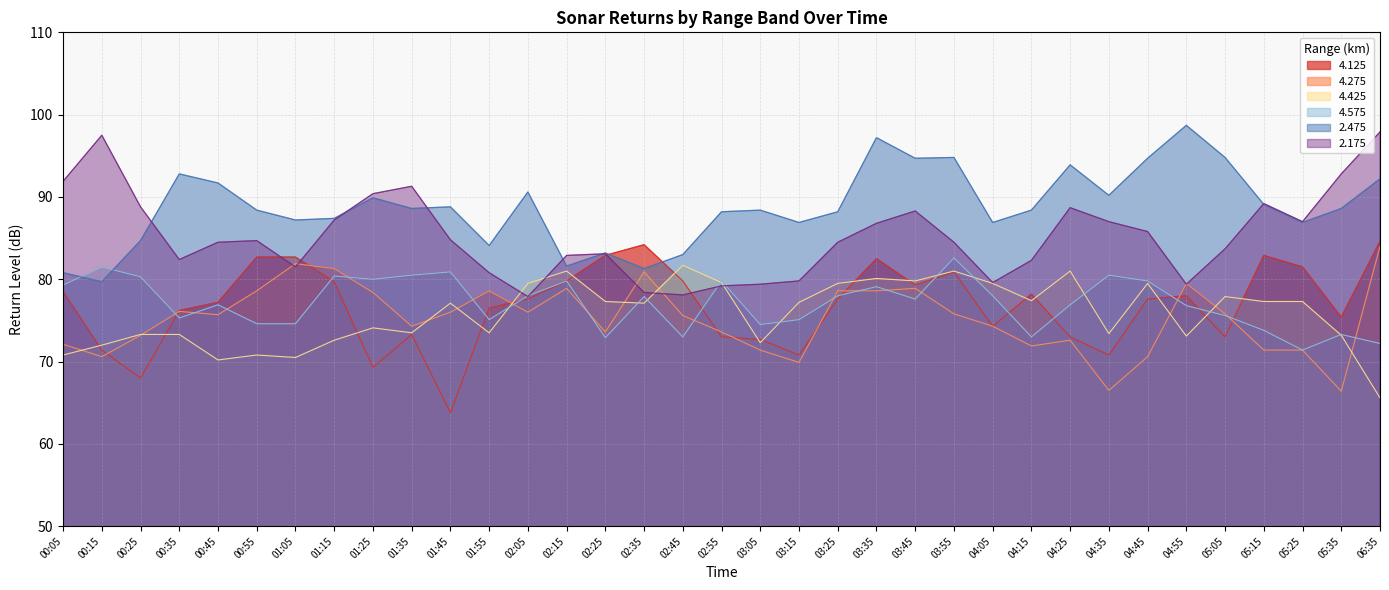

How many values in the 4.425 series exceed 77?

19